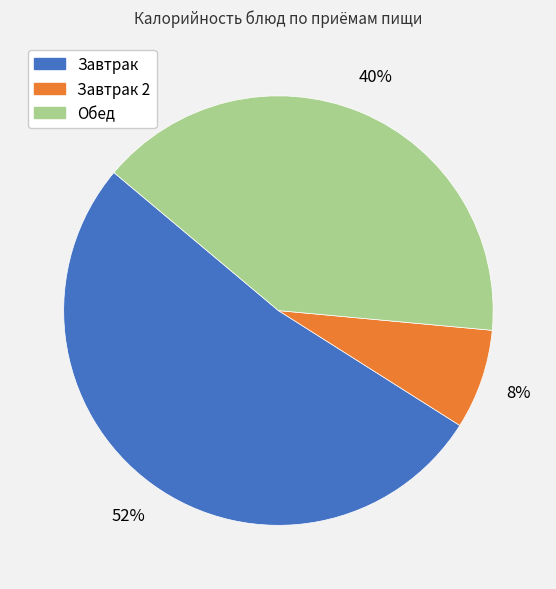

To the nearest percent, what is the average slice percentage?

33%